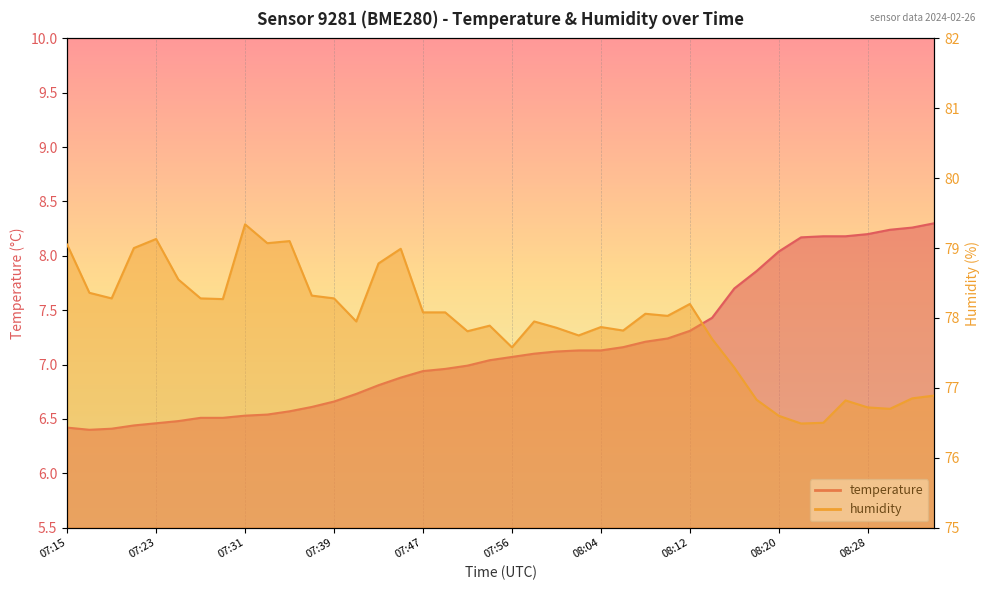

What position from the right is 07:58?

19